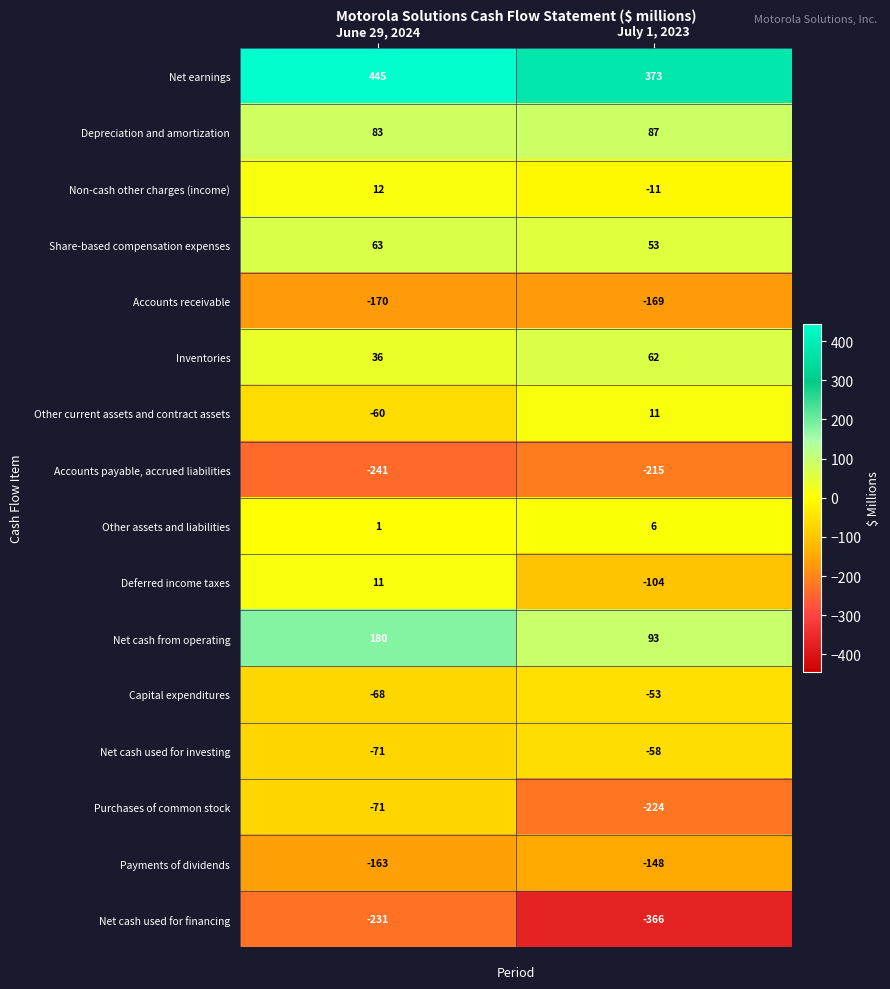

What is the difference between the Inventories values at June 29, 2024 and July 1, 2023?

26